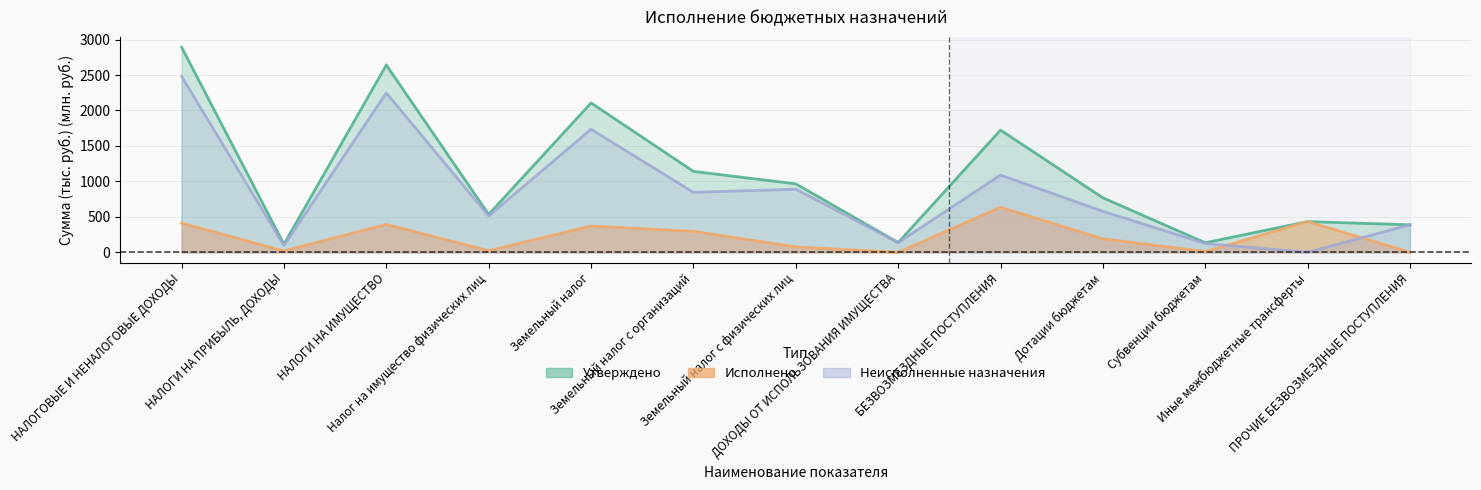

At which category is the sum across all series the highest?

НАЛОГОВЫЕ И НЕНАЛОГОВЫЕ ДОХОДЫ